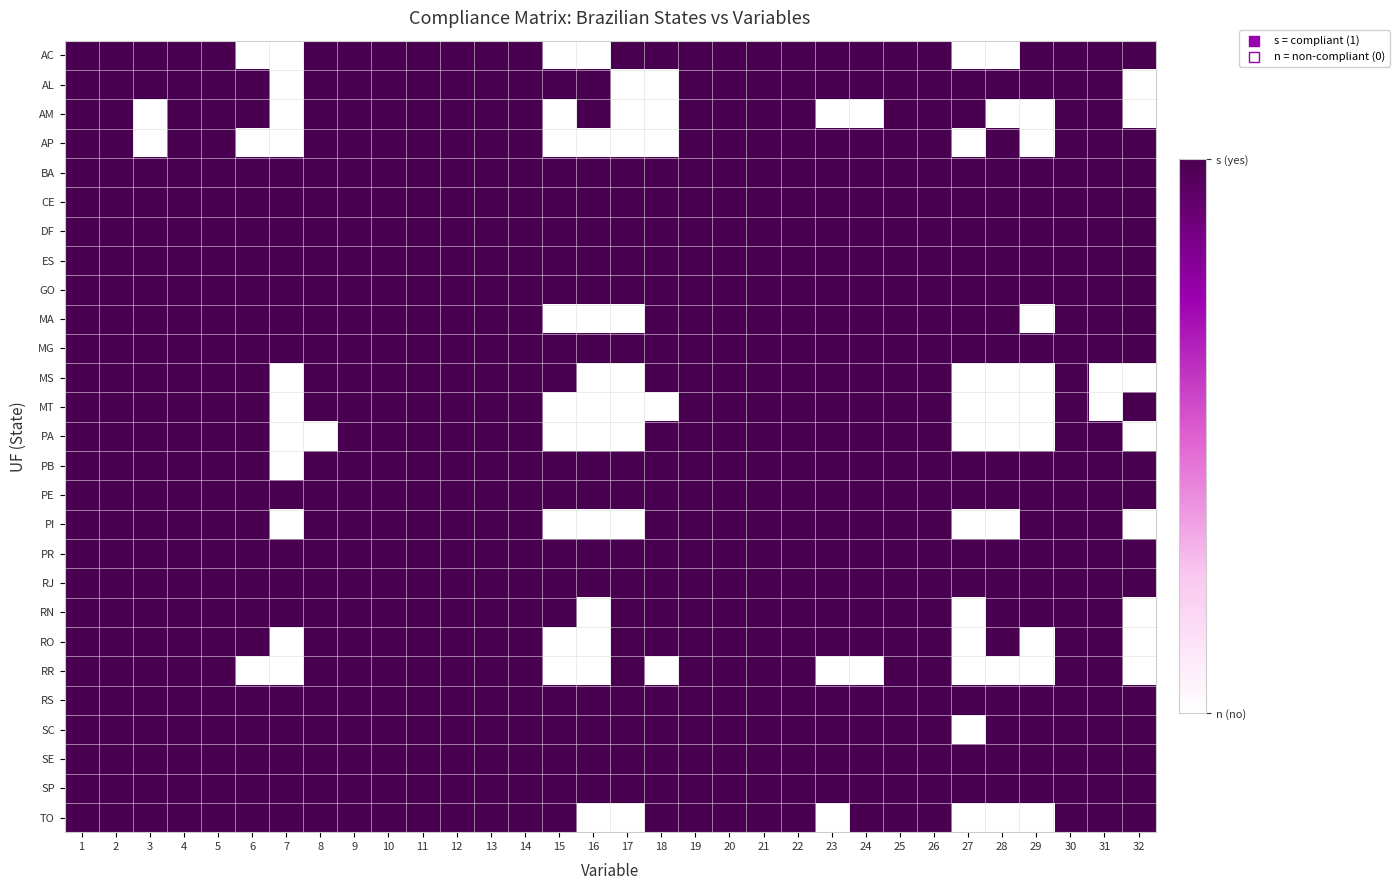

At which category does the chart reach its peak across all series?

1